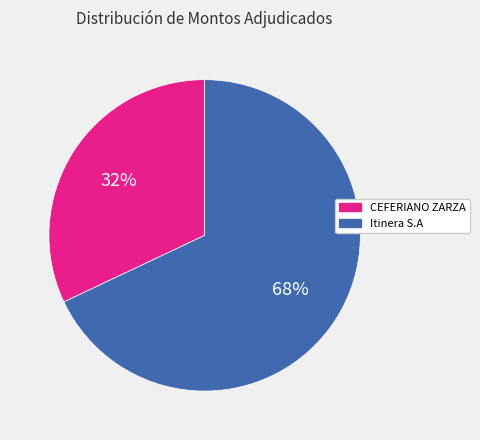

How many slices are in this pie chart?

2